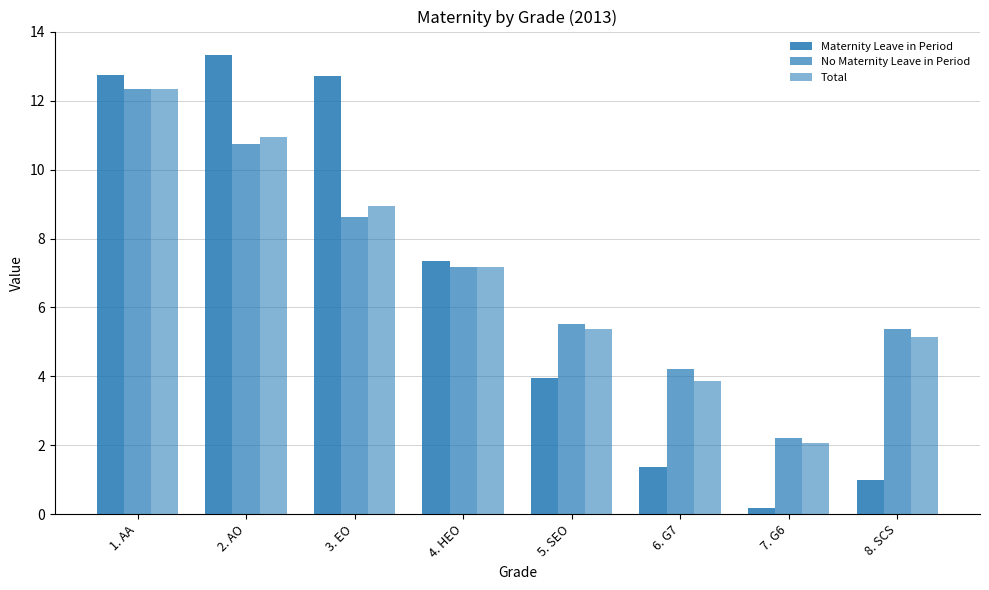

What is the sum of all Maternity Leave in Period values?

52.6